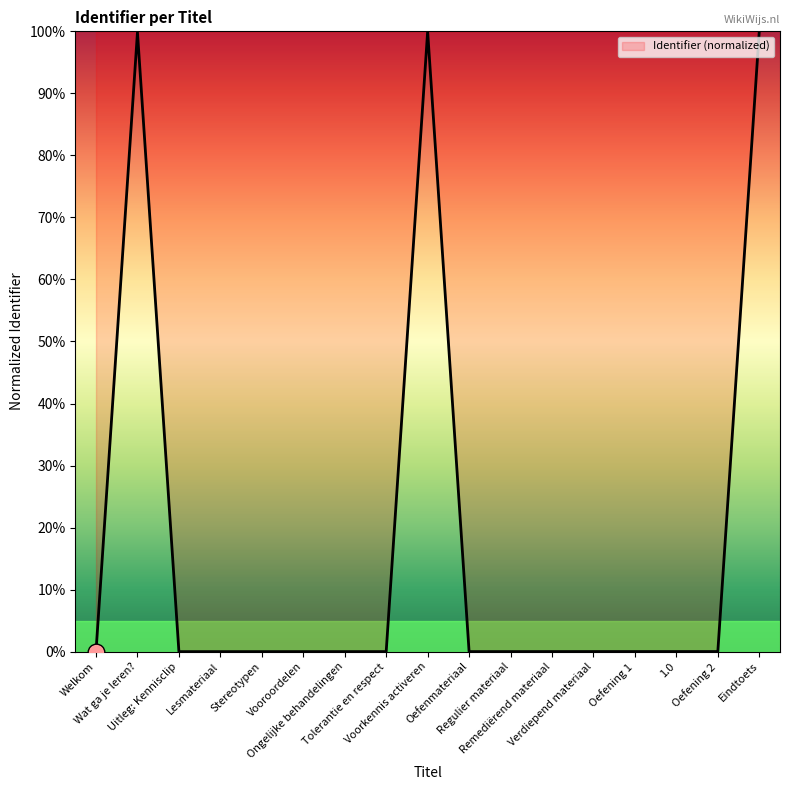

What value does the data have at Eindtoets?

100.0